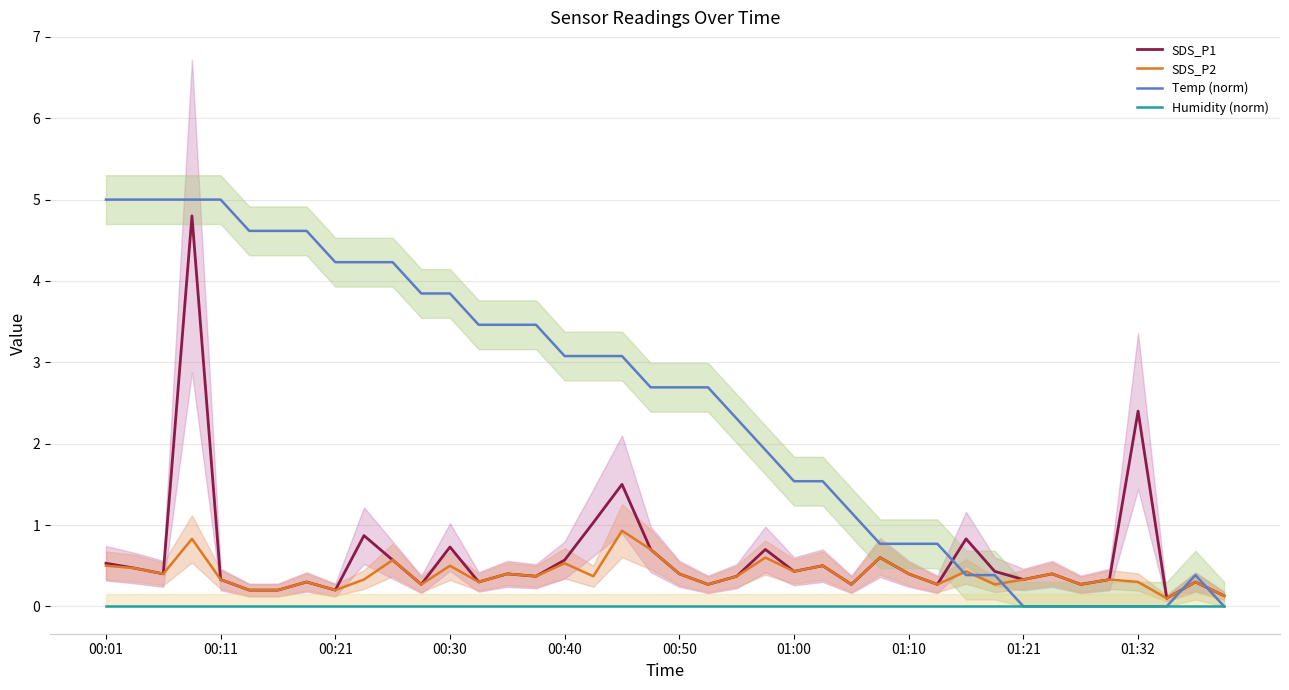

Rank the series by their maximum value, from highest to lowest.

Temp (norm), SDS_P1, SDS_P2, Humidity (norm)